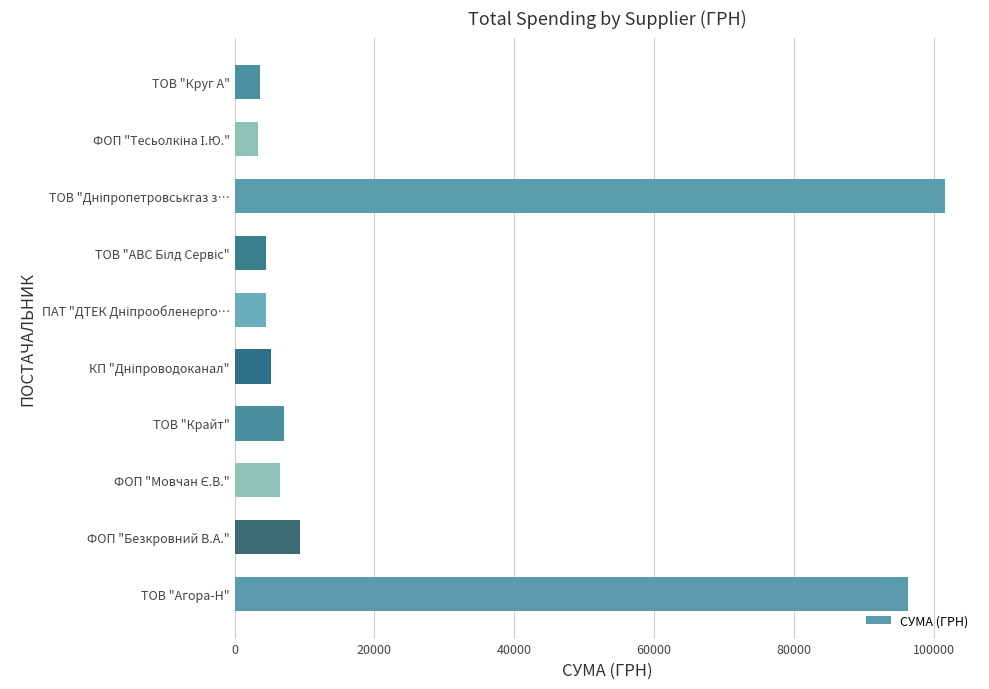

What is the smallest value displayed?

3387.1